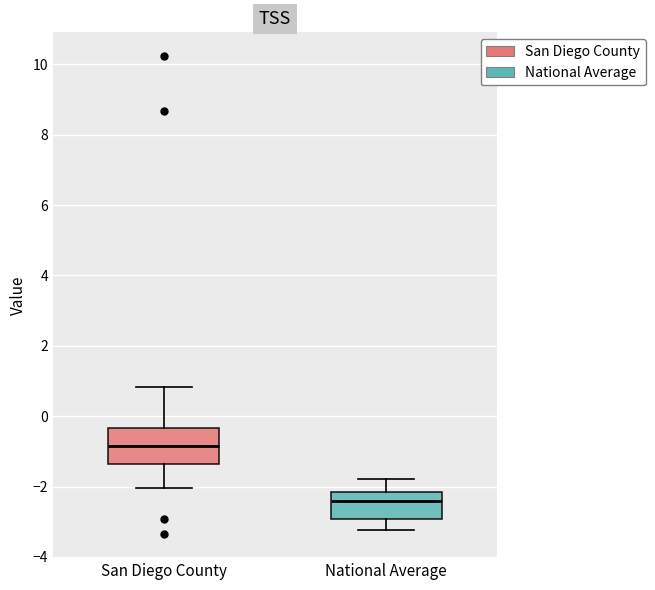

Comparing the boxes themselves (not the whiskers), which one is the tallest?

San Diego County